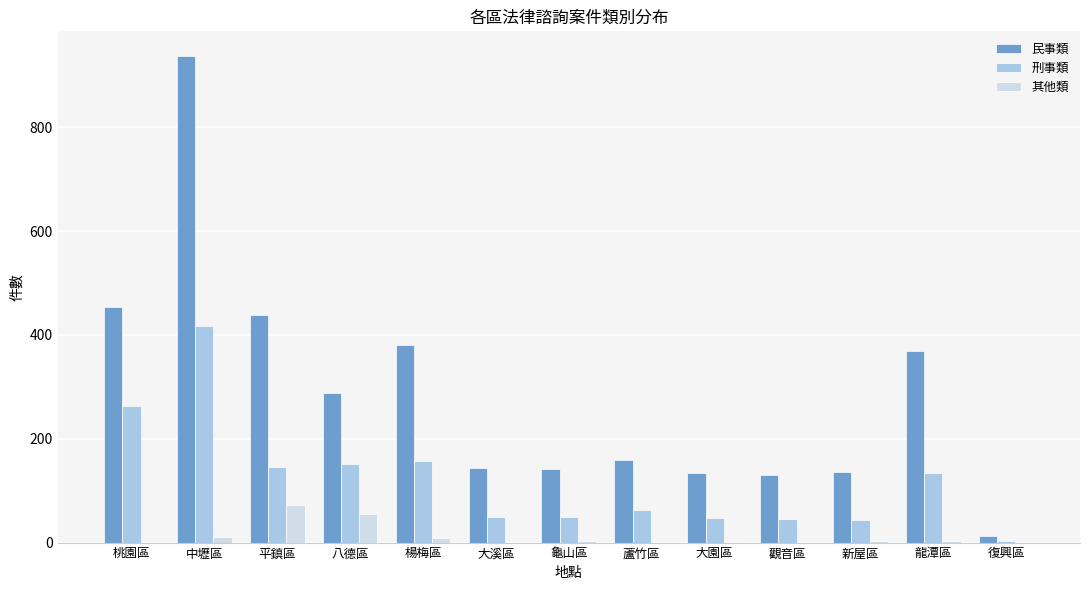

At which category is the sum across all series the highest?

中壢區